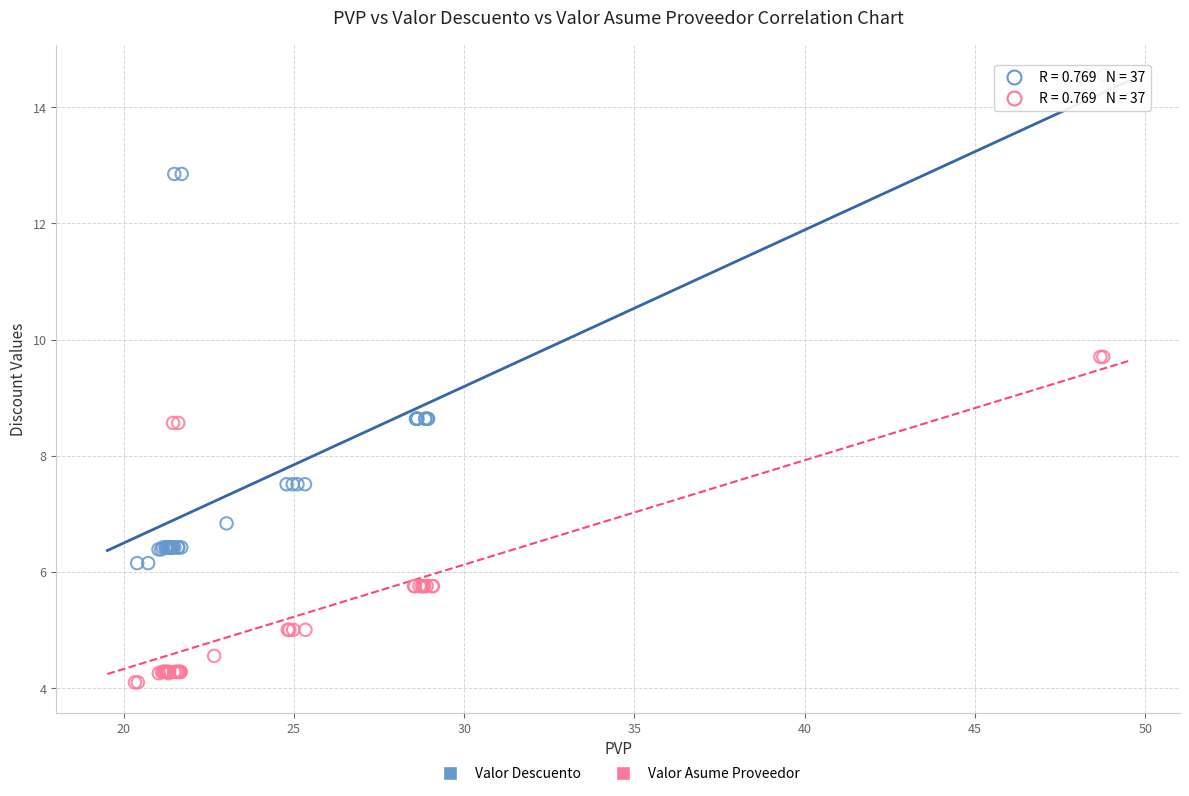

Which series contains the highest Y value?

Valor Descuento